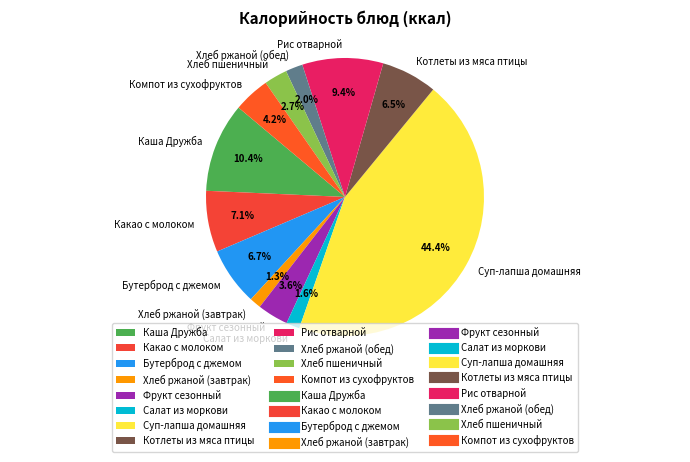

To the nearest percent, what is the average slice percentage?

8%